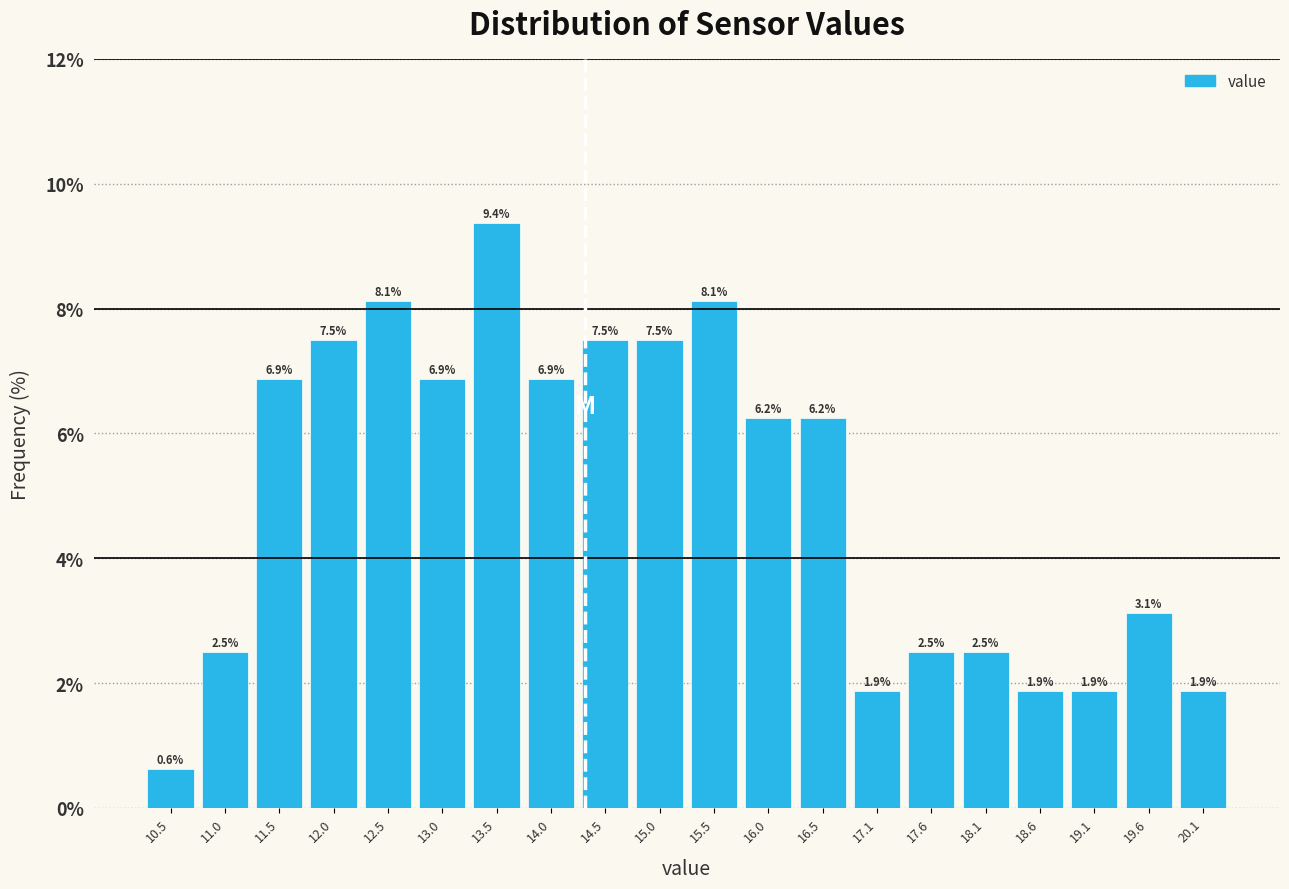

Reading left to right, list every bar in this chart as the range it spans on the x-axis followed by its height. The bar edges are not printed on the chart, so give them approximately, as read against the axis.

10.2 to 10.7: 0.6
10.7 to 11.2: 2.5
11.2 to 11.7: 6.9
11.7 to 12.2: 7.5
12.2 to 12.7: 8.1
12.7 to 13.2: 6.9
13.2 to 13.8: 9.4
13.8 to 14.3: 6.9
14.3 to 14.8: 7.5
14.8 to 15.3: 7.5
15.3 to 15.8: 8.1
15.8 to 16.3: 6.2
16.3 to 16.8: 6.2
16.8 to 17.3: 1.9
17.3 to 17.8: 2.5
17.8 to 18.3: 2.5
18.3 to 18.8: 1.9
18.8 to 19.3: 1.9
19.3 to 19.8: 3.1
19.8 to 20.4: 1.9